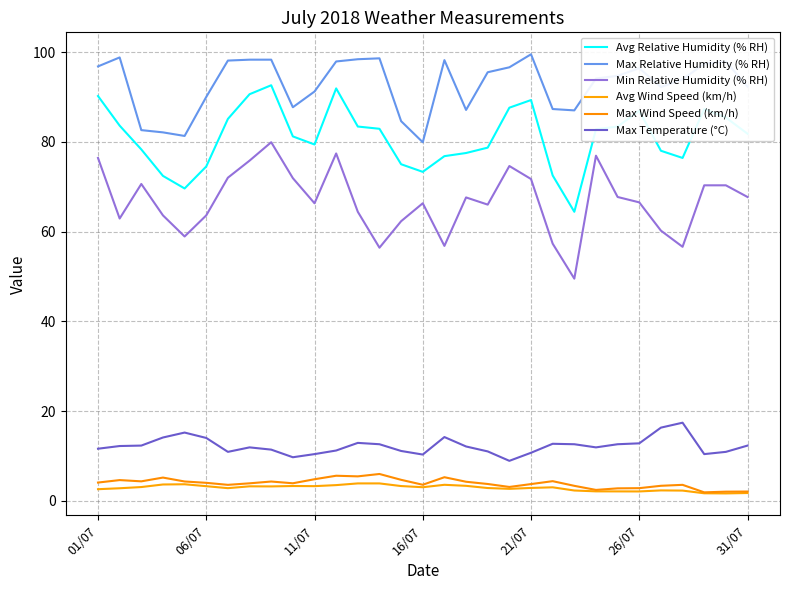

Reading left to right, extract all data points from this chart.

Avg Relative Humidity (% RH): 90.2	83.6	78.3	72.4	69.6	74.5	85.1	90.6	92.6	81.2	79.4	91.9	83.4	82.9	75.0	73.3	76.8	77.5	78.7	87.6	89.3	72.5	64.4	82.8	83.4	86.9	78.0	76.4	87.3	85.4	81.8
Max Relative Humidity (% RH): 96.8	98.8	82.6	82.1	81.3	90.0	98.1	98.3	98.3	87.7	91.2	97.9	98.4	98.6	84.6	79.9	98.2	87.1	95.5	96.6	99.5	87.3	87.0	94.1	94.7	96.4	92.2	93.9	97.4	97.9	92.3
Min Relative Humidity (% RH): 76.4	62.9	70.6	63.6	58.9	63.6	72.0	75.8	79.9	71.9	66.3	77.4	64.4	56.4	62.3	66.3	56.8	67.6	66.0	74.6	71.7	57.3	49.5	76.9	67.7	66.5	60.2	56.6	70.3	70.3	67.7
Avg Wind Speed (km/h): 2.6	2.8	3.1	3.6	3.7	3.2	2.8	3.2	3.2	3.3	3.3	3.5	3.9	3.9	3.3	3.0	3.6	3.3	2.8	2.7	2.9	3.0	2.3	2.1	2.1	2.1	2.3	2.3	1.7	1.6	1.7
Max Wind Speed (km/h): 4.1	4.6	4.3	5.2	4.3	4.0	3.5	3.9	4.3	3.9	4.8	5.6	5.4	6.0	4.7	3.6	5.2	4.2	3.7	3.1	3.7	4.4	3.3	2.4	2.8	2.8	3.3	3.5	1.9	2.0	2.1
Max Temperature (°C): 11.6	12.2	12.3	14.1	15.2	14.0	10.9	11.9	11.4	9.7	10.4	11.2	12.9	12.6	11.1	10.3	14.2	12.1	11.0	8.9	10.7	12.7	12.6	11.9	12.6	12.8	16.3	17.4	10.4	10.9	12.3